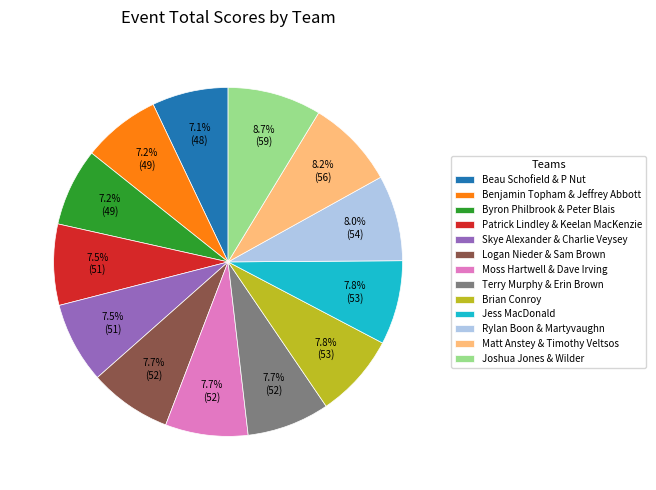

To the nearest percent, what is the combined percentage of Brian Conroy and Skye Alexander & Charlie Veysey?

15%